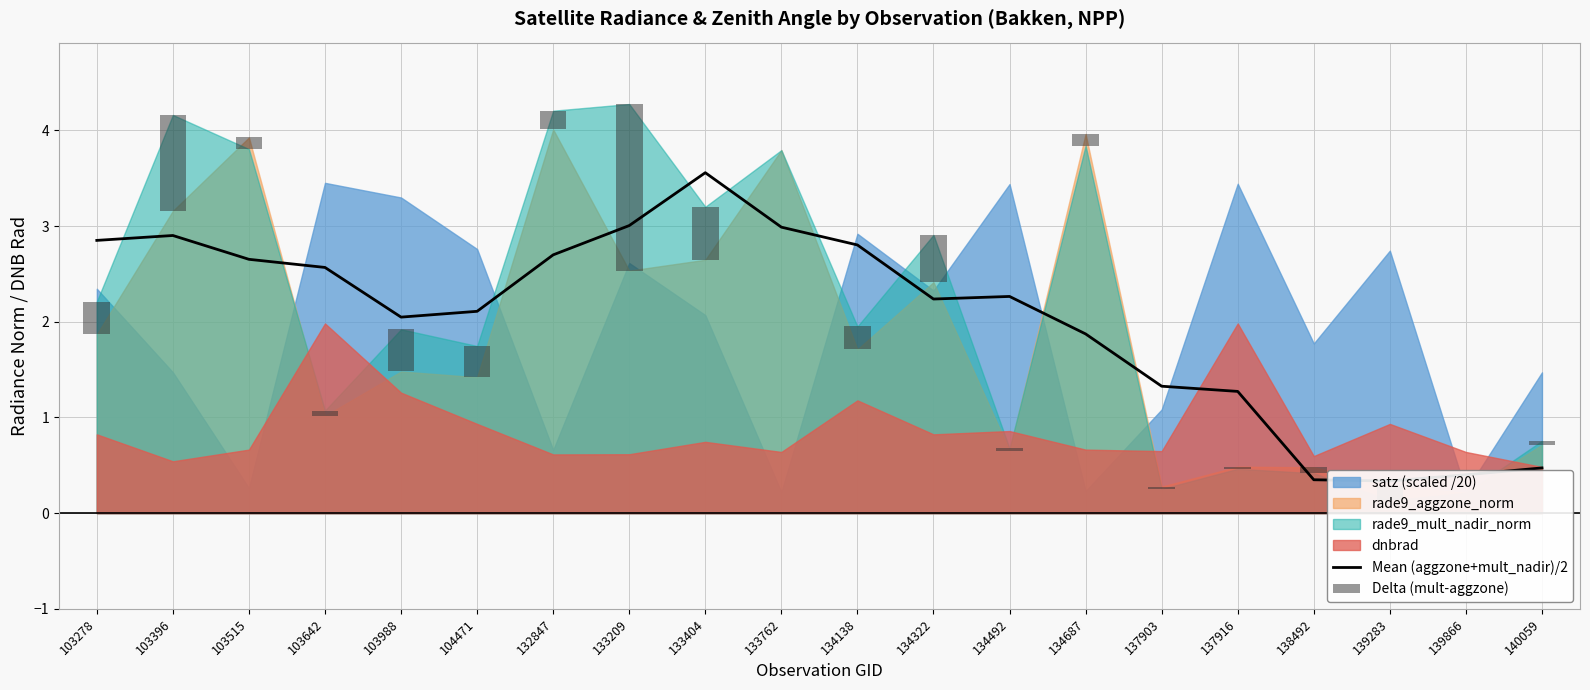

At which label is Mean (aggzone+mult_nadir)/2 closest to 1?

137916